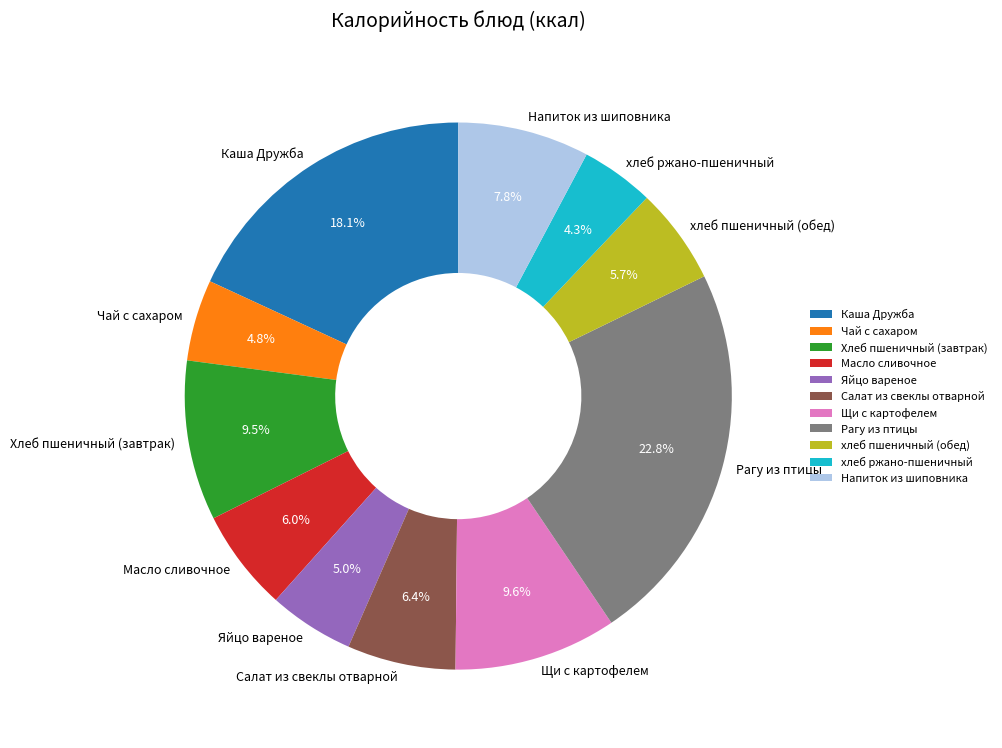

What percentage is the Напиток из шиповника slice, to the nearest percent?

8%